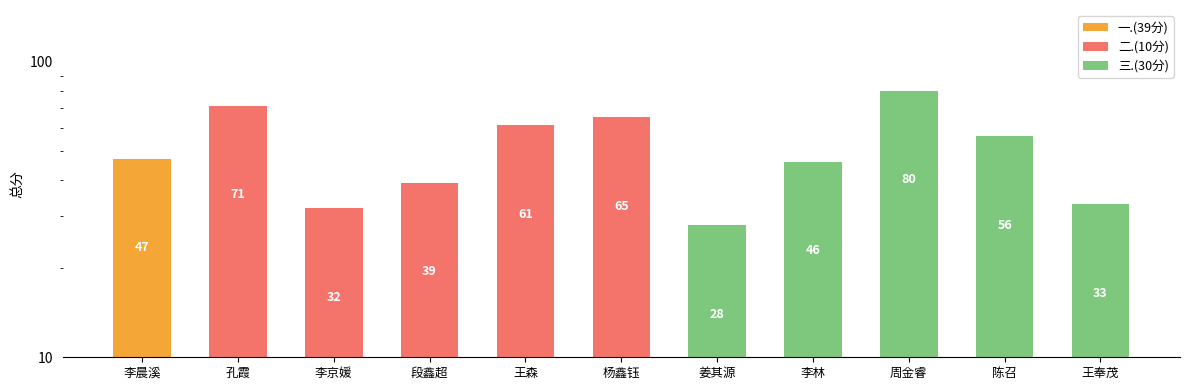

What is the average value?

51